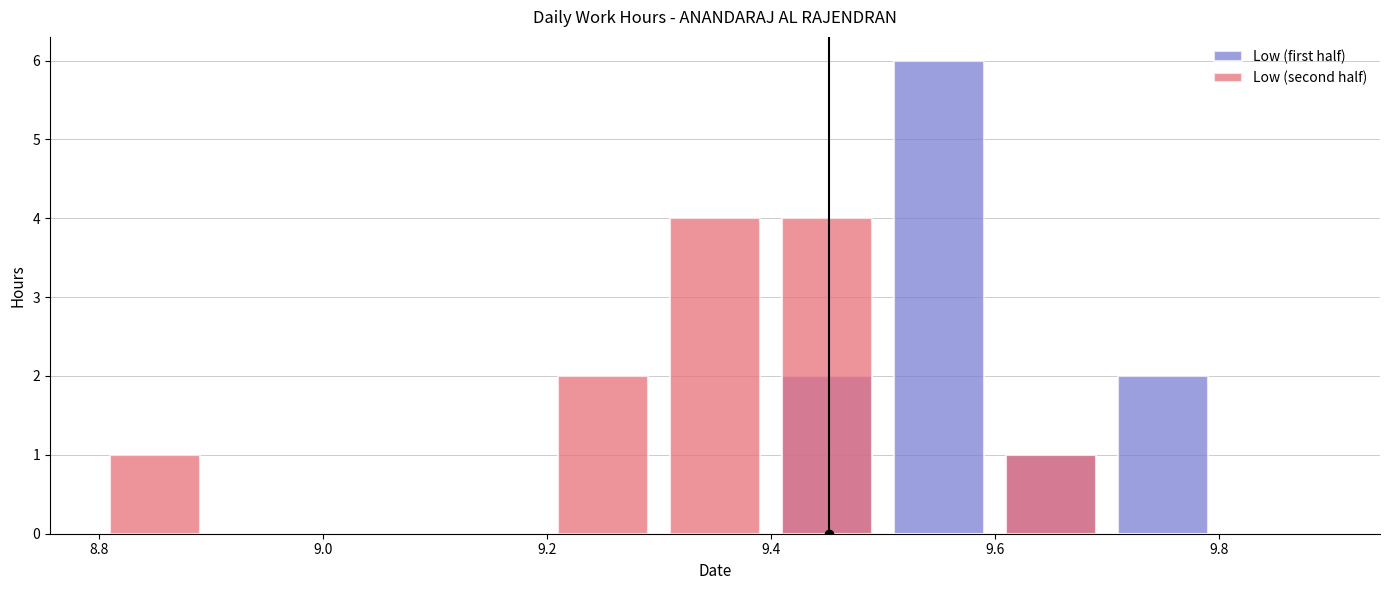

At how many categories does at least one series exceed 4?

1